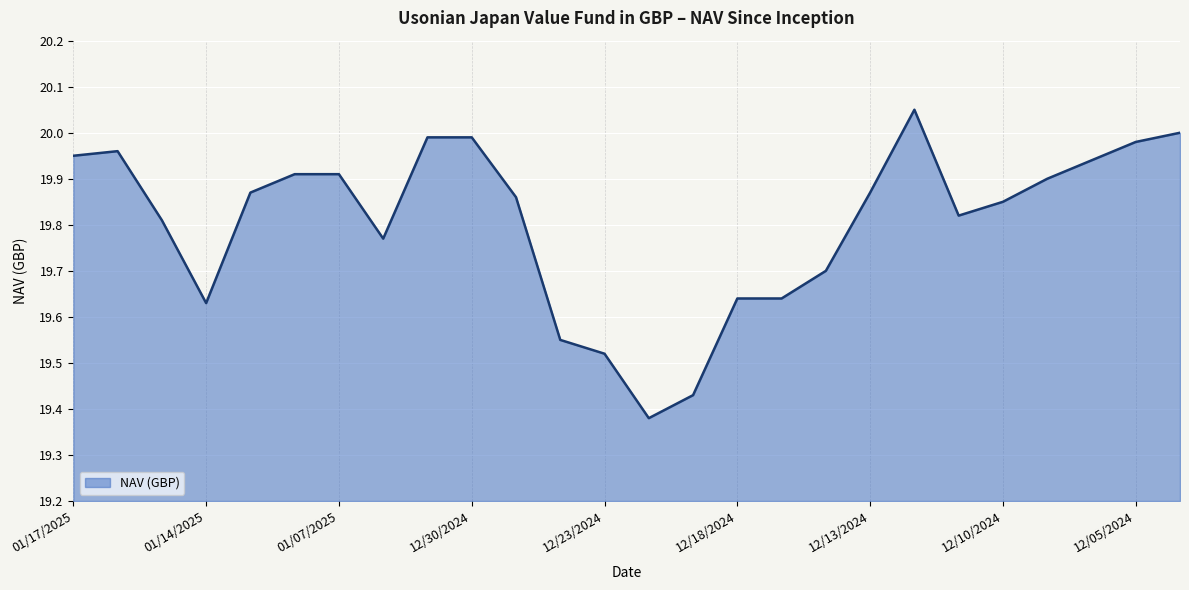

What is the difference between the maximum and minimum values?

0.7